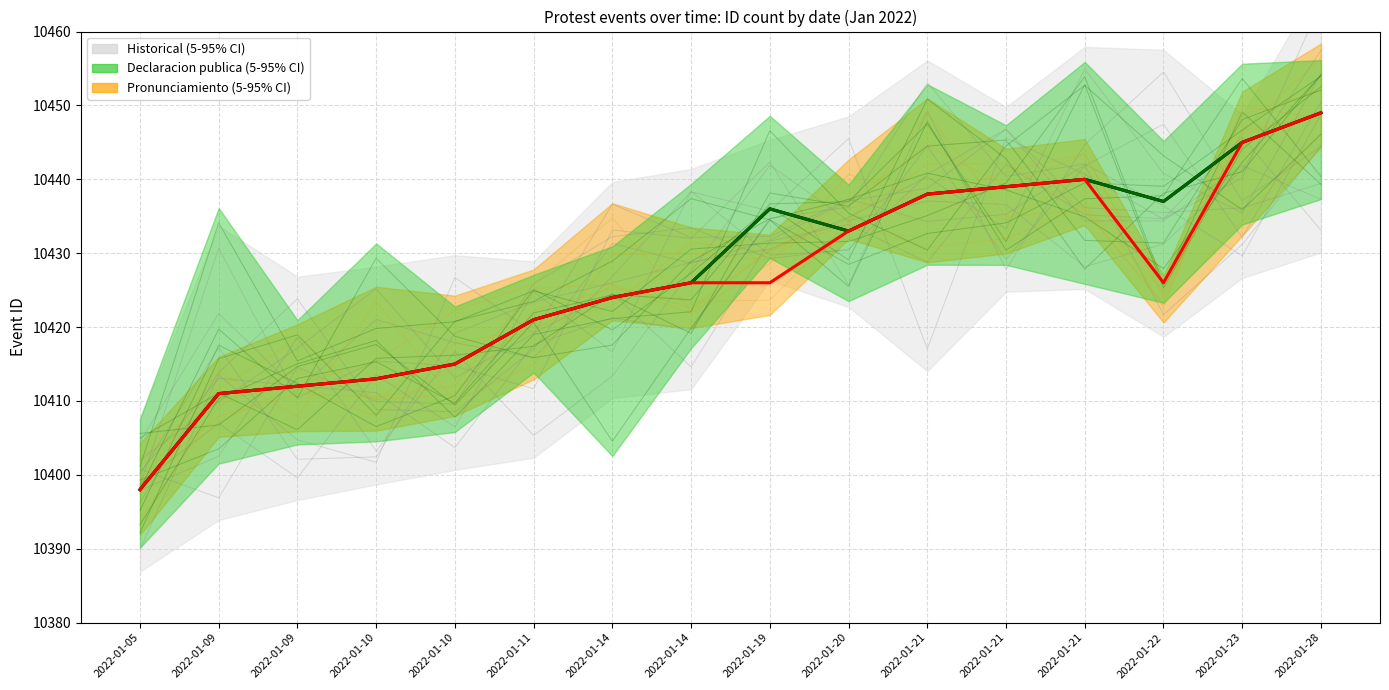

At which category does Declaracion publica (5-95% CI) reach its first local peak?

2022-01-19